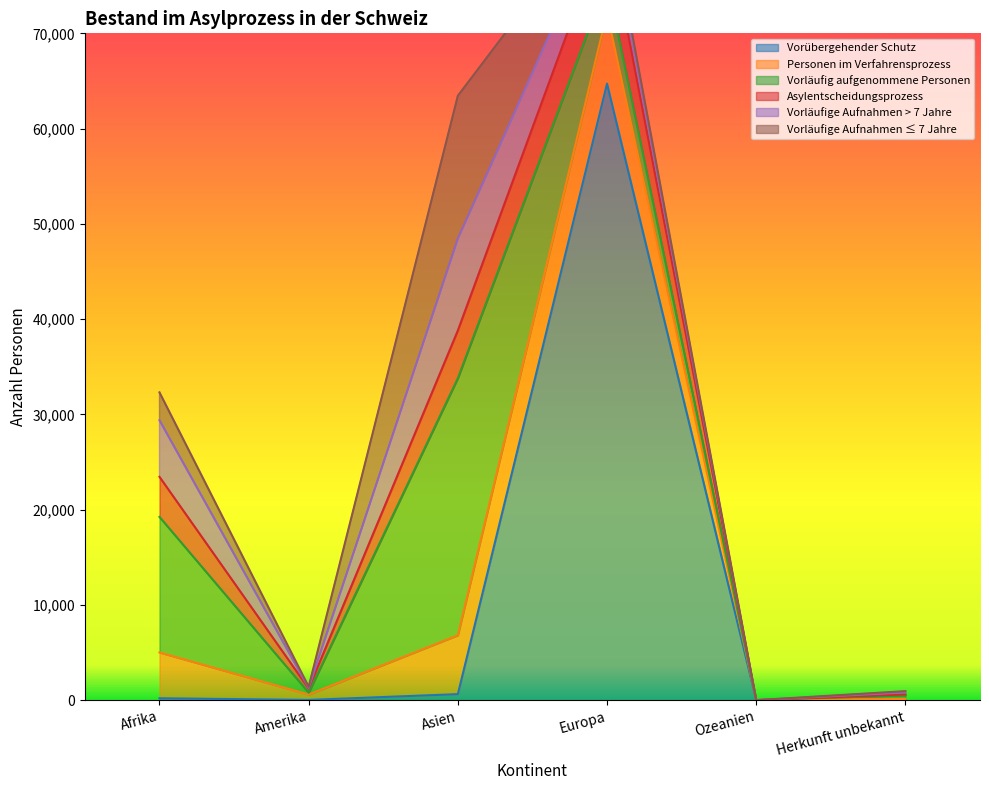

Rank the series by their maximum value, from highest to lowest.

Vorübergehender Schutz, Vorläufig aufgenommene Personen, Vorläufige Aufnahmen ≤ 7 Jahre, Vorläufige Aufnahmen > 7 Jahre, Personen im Verfahrensprozess, Asylentscheidungsprozess